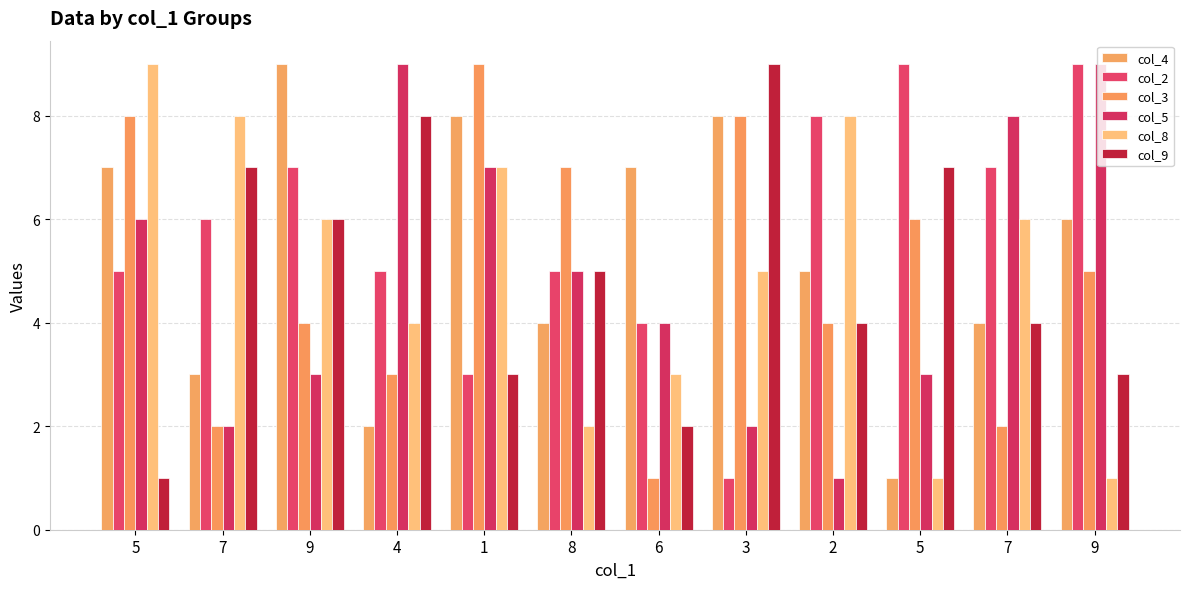

How many bars are there in each group?

6